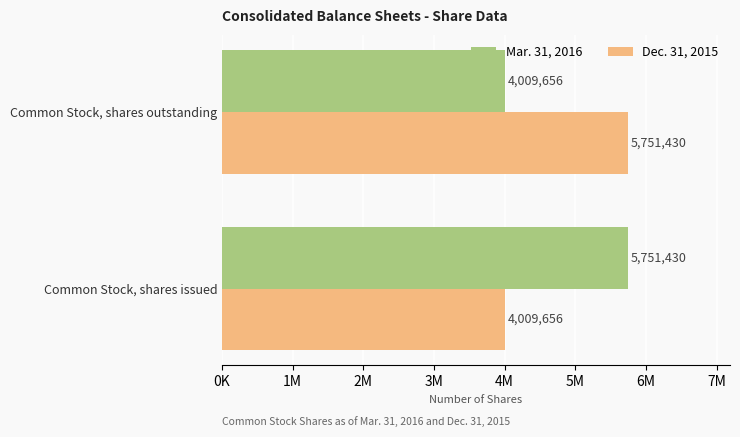

Which series has the largest total across all categories?

Mar. 31, 2016